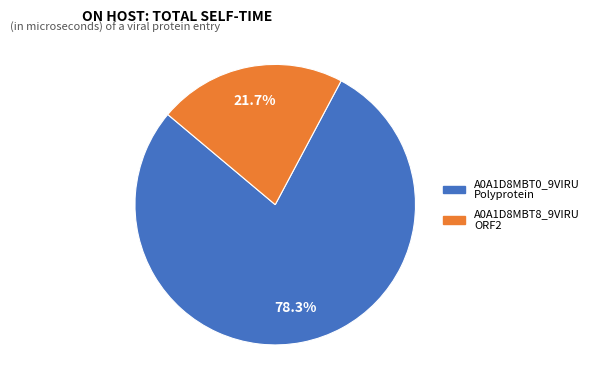

Is there any slice that represents more than half of the pie?

Yes